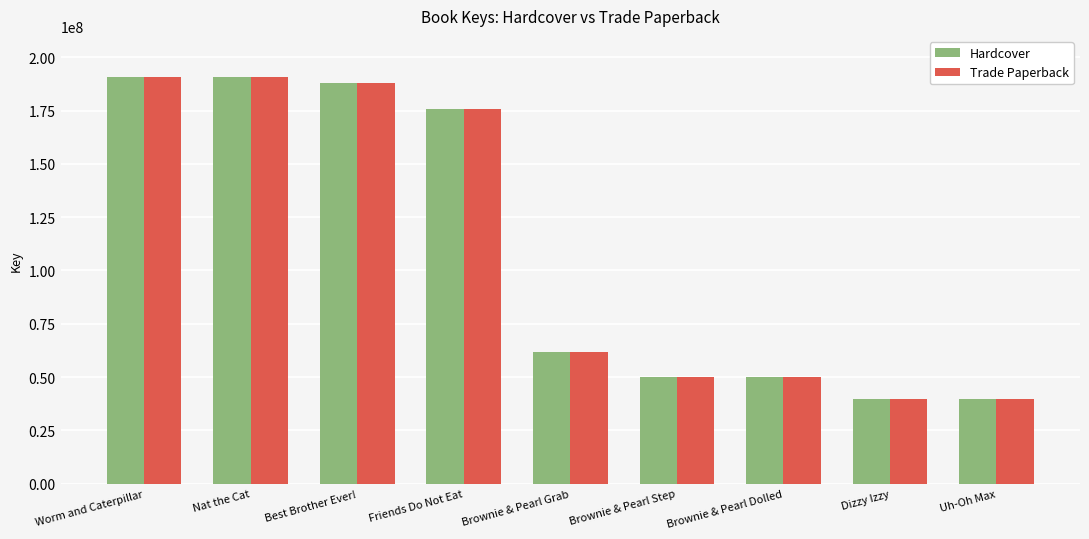

What position from the right is Best Brother Ever!?

7